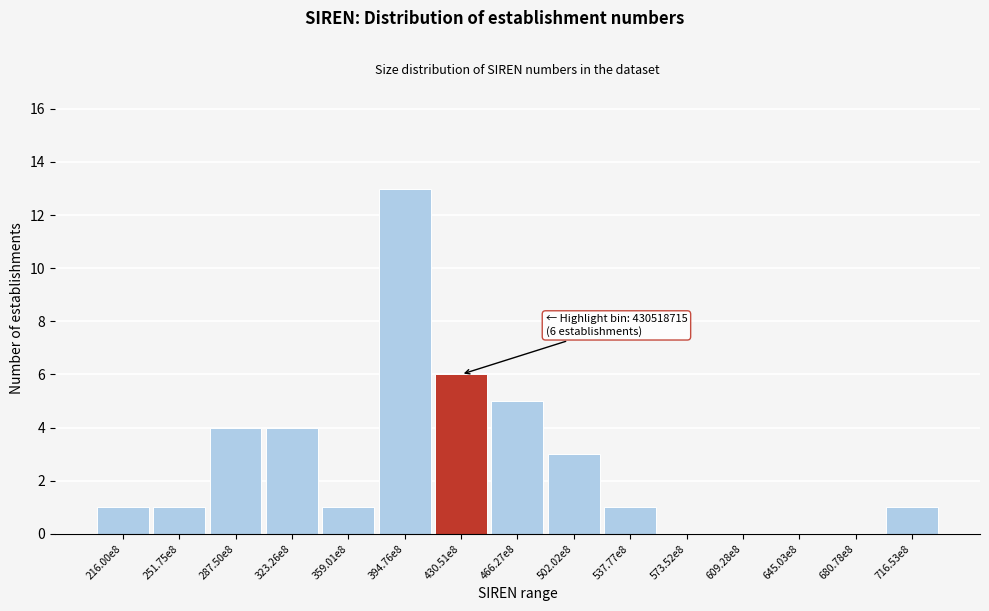

Reading right to left, extract all data points from this chart.

716.53e8=1	680.78e8=0	645.03e8=0	609.28e8=0	573.52e8=0	537.77e8=1	502.02e8=3	466.27e8=5	430.51e8=6	394.76e8=13	359.01e8=1	323.26e8=4	287.50e8=4	251.75e8=1	216.00e8=1